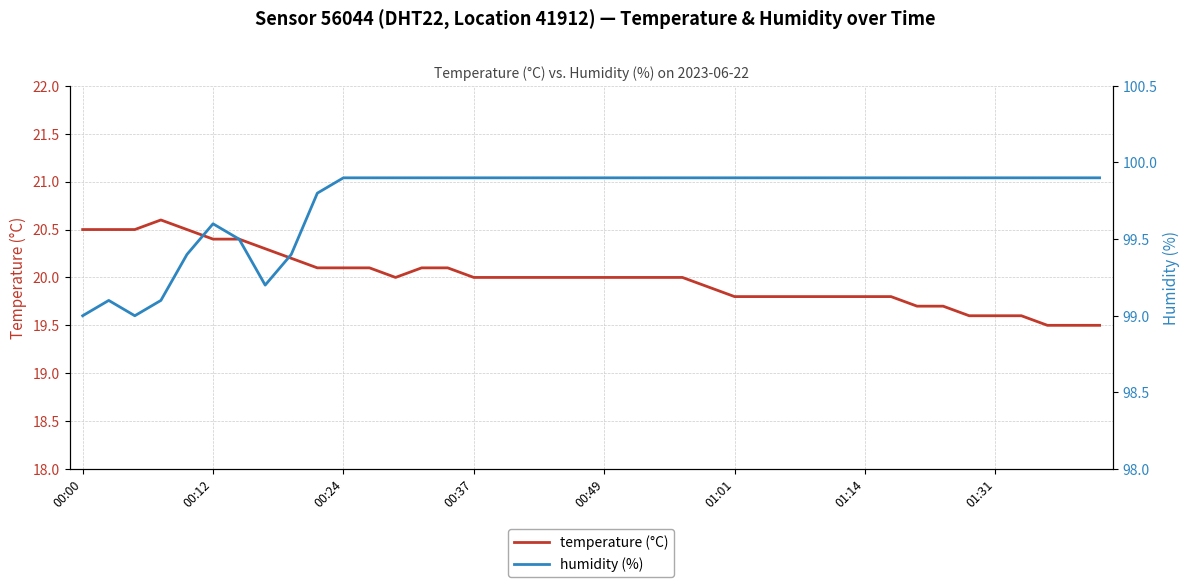

What is the minimum value for temperature (°C)?

19.5